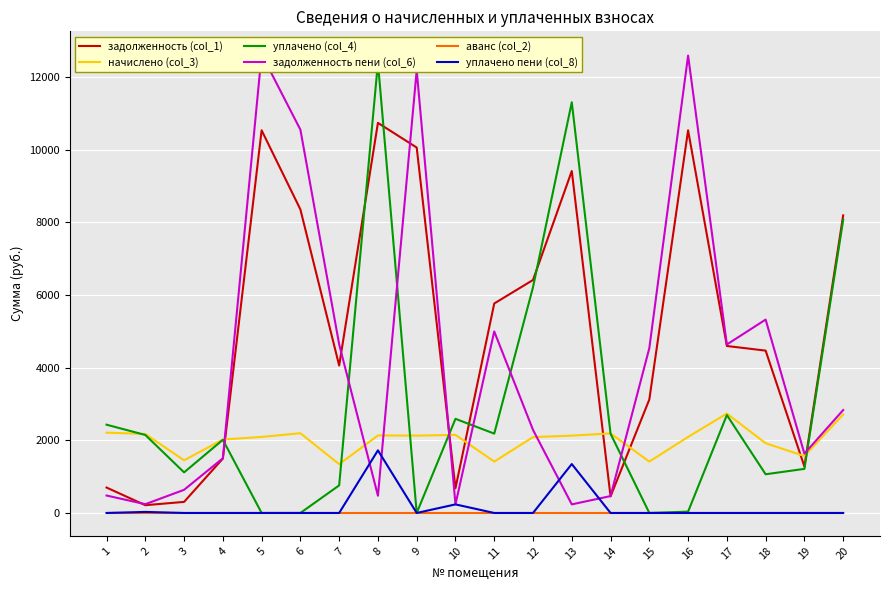

Where is the first local minimum for уплачено пени (col_8)?

9